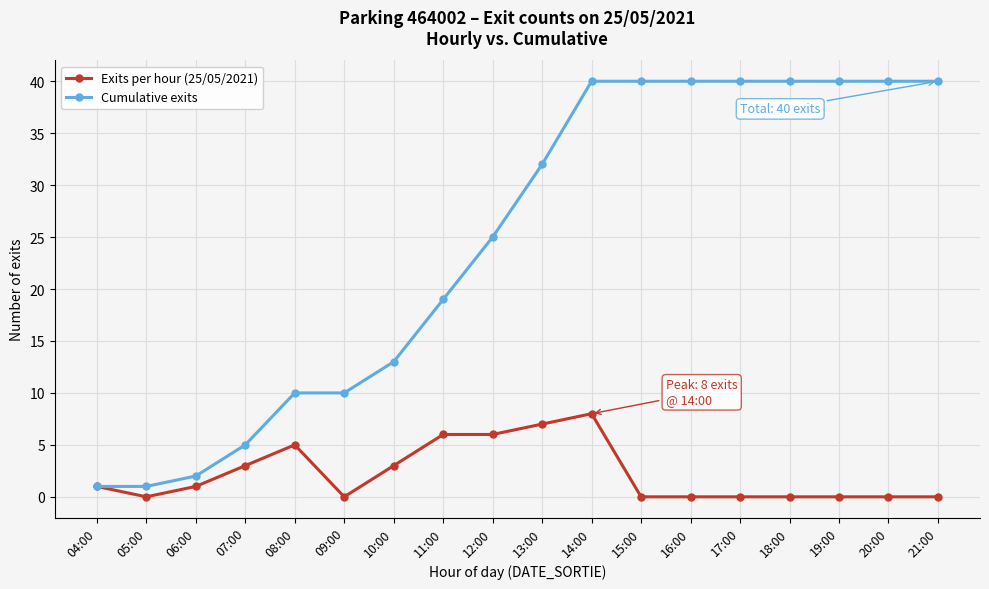

At which category is the sum across all series the highest?

14:00